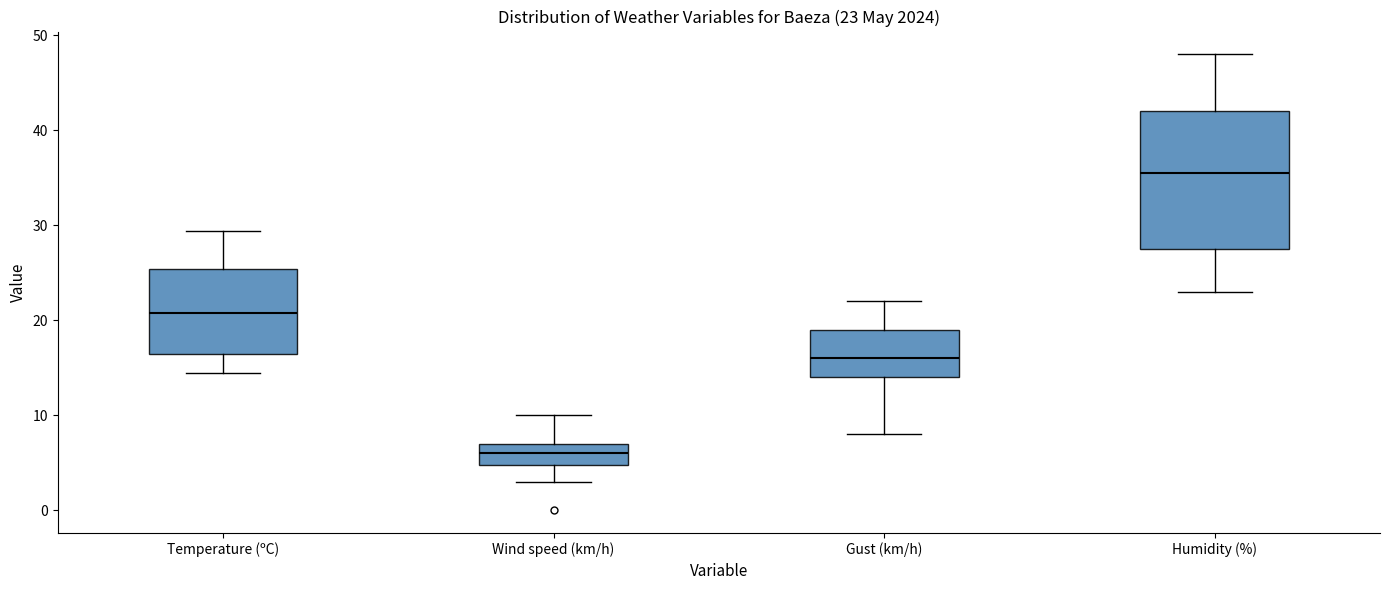

Which box's median line is the lowest?

Wind speed (km/h)